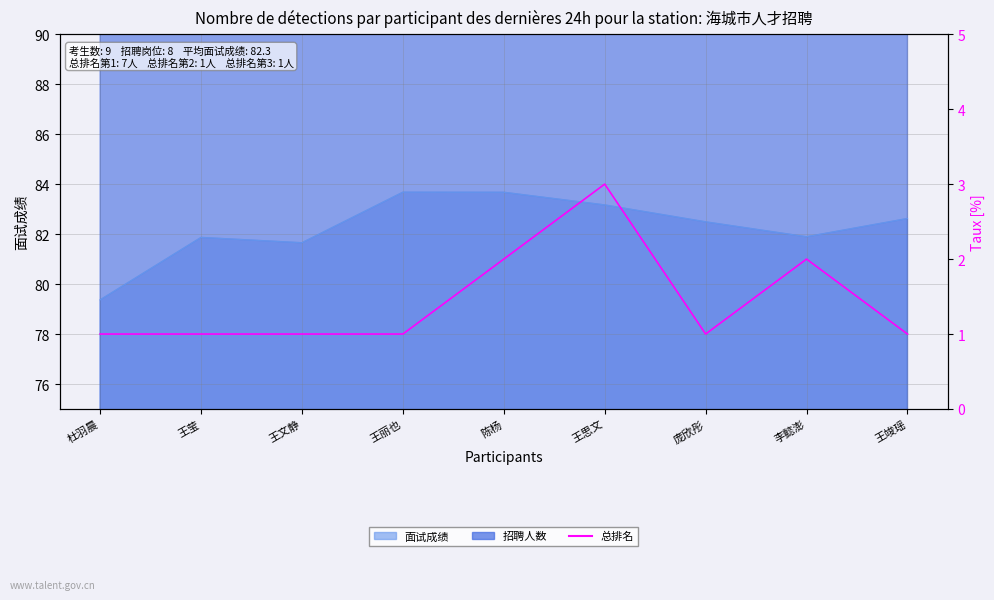

Does the chart have visible grid lines?

Yes